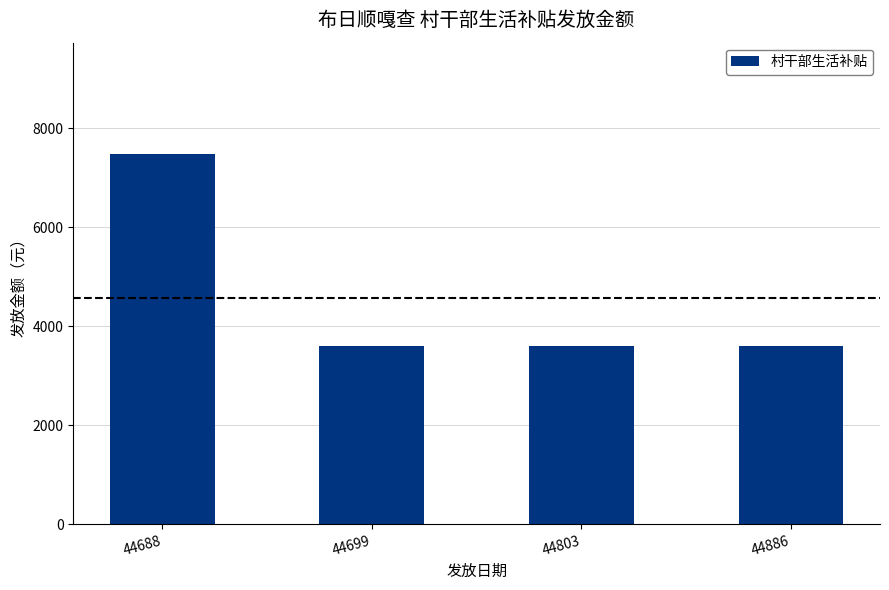

What is the change in value from 44688 to 44803?

-3888